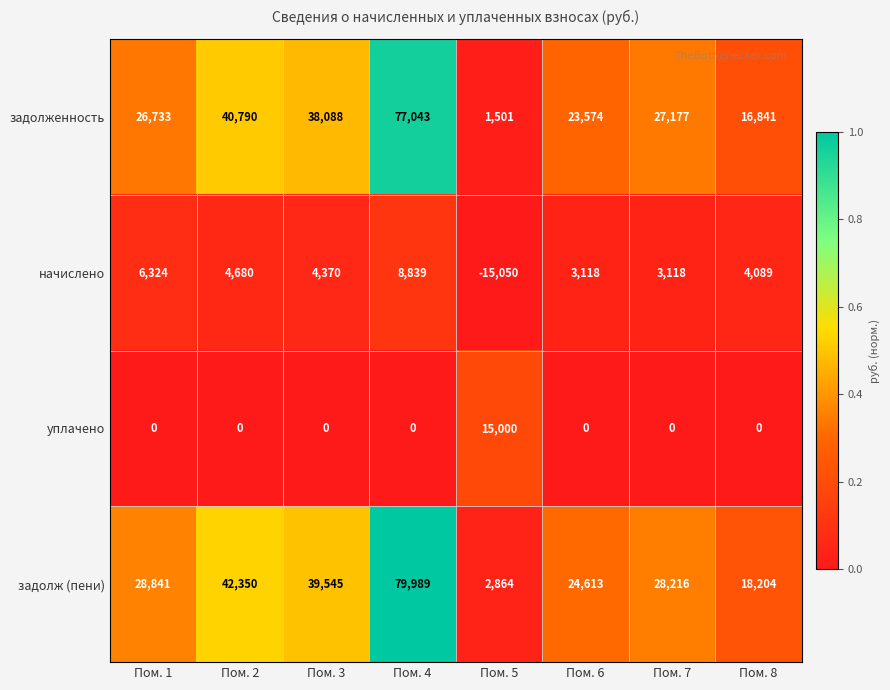

What is the difference between the задолженность values at Пом. 3 and Пом. 2?

2702